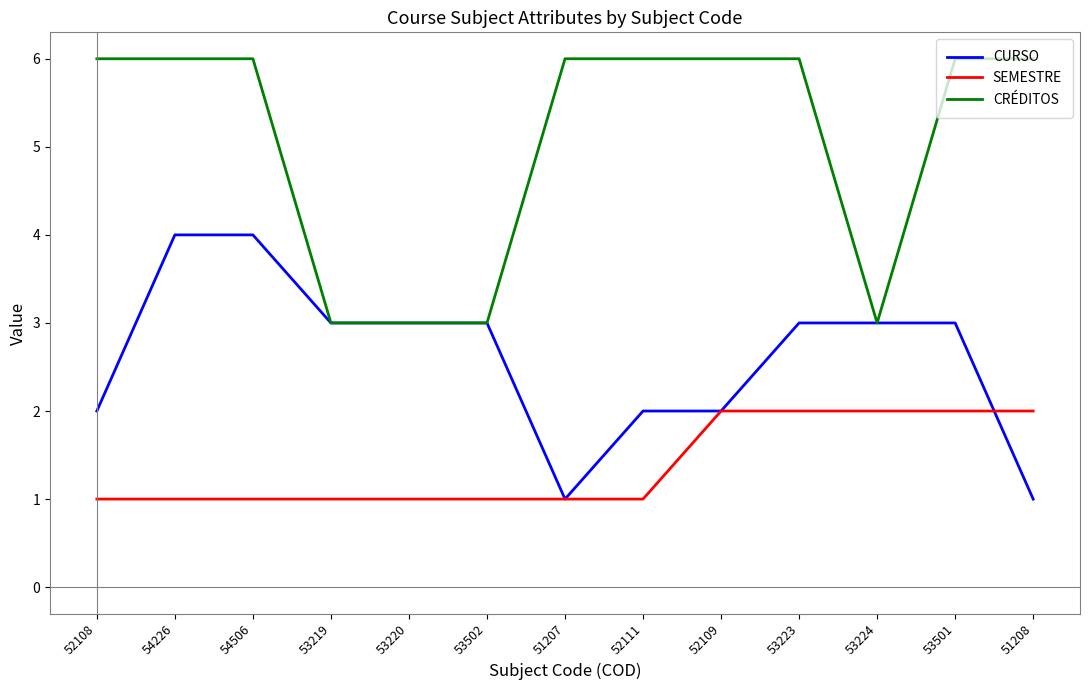

True or false: CRÉDITOS and SEMESTRE intersect in this chart.

False